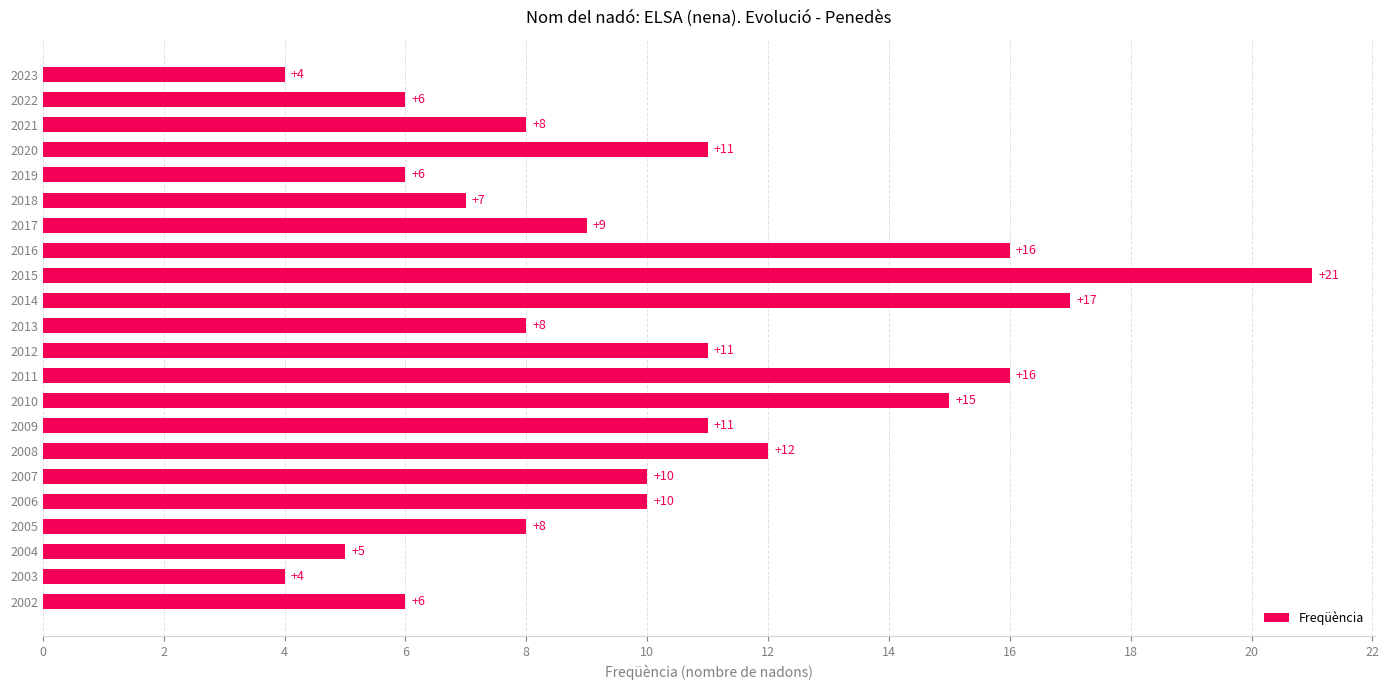

The value at 2002 is 10. True or false?

False